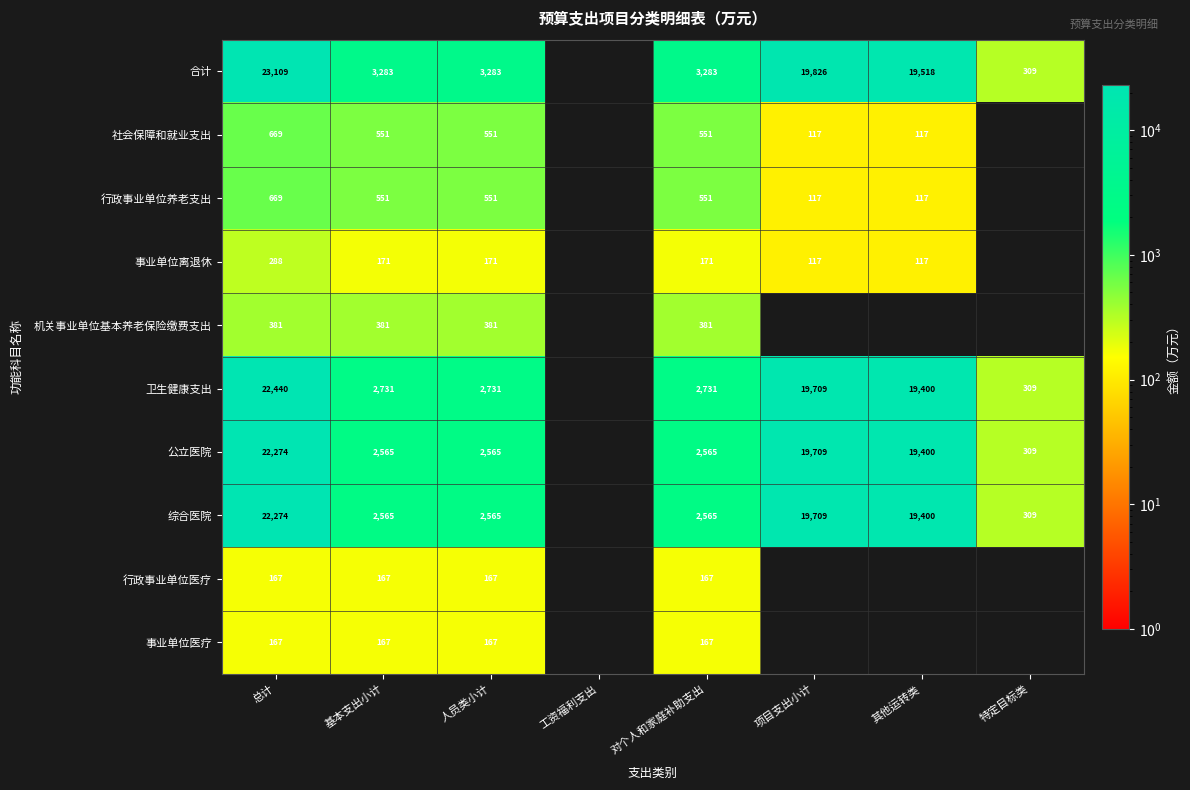

The value of 行政事业单位养老支出 at 其他运转类 is 68.3. True or false?

False